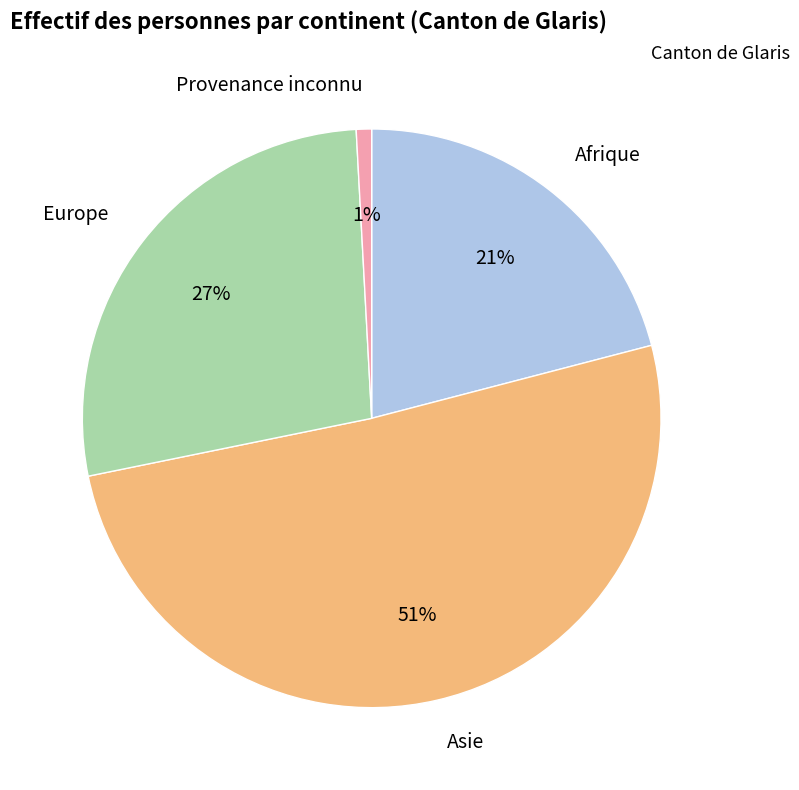

To the nearest percent, what is the average slice percentage?

25%